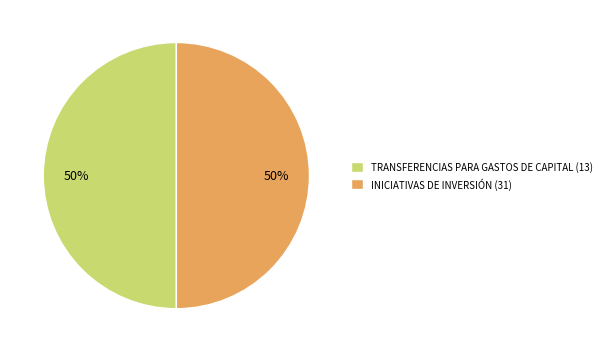

Is the sum of TRANSFERENCIAS PARA GASTOS DE CAPITAL (13) and INICIATIVAS DE INVERSIÓN (31) greater than half?

Yes